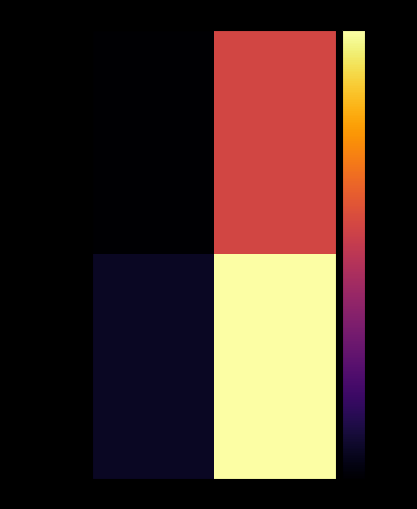

What is the spread (max minus min) of values at io_index?

17.5